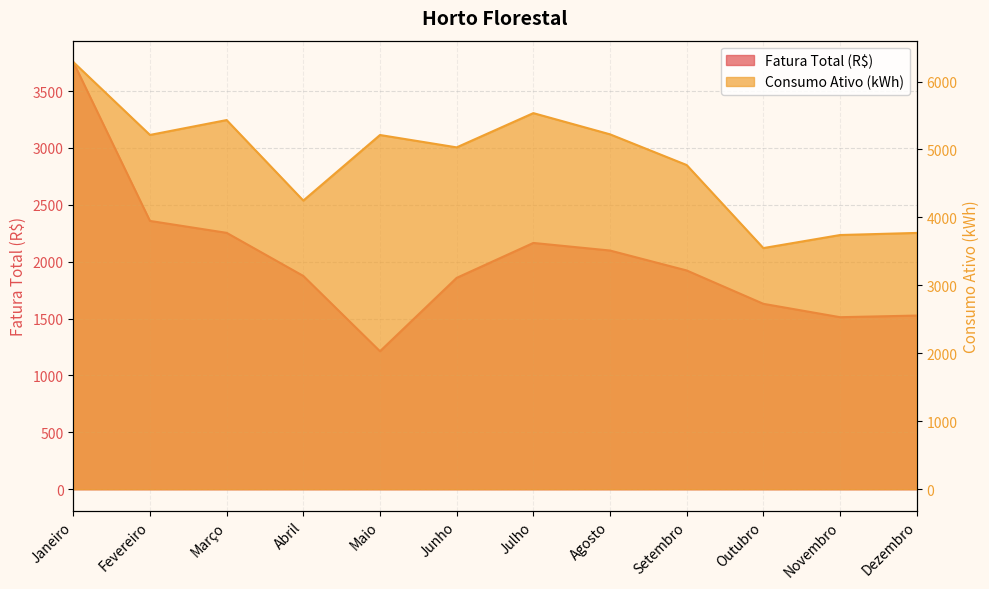

At how many categories does at least one series exceed 5401?

3